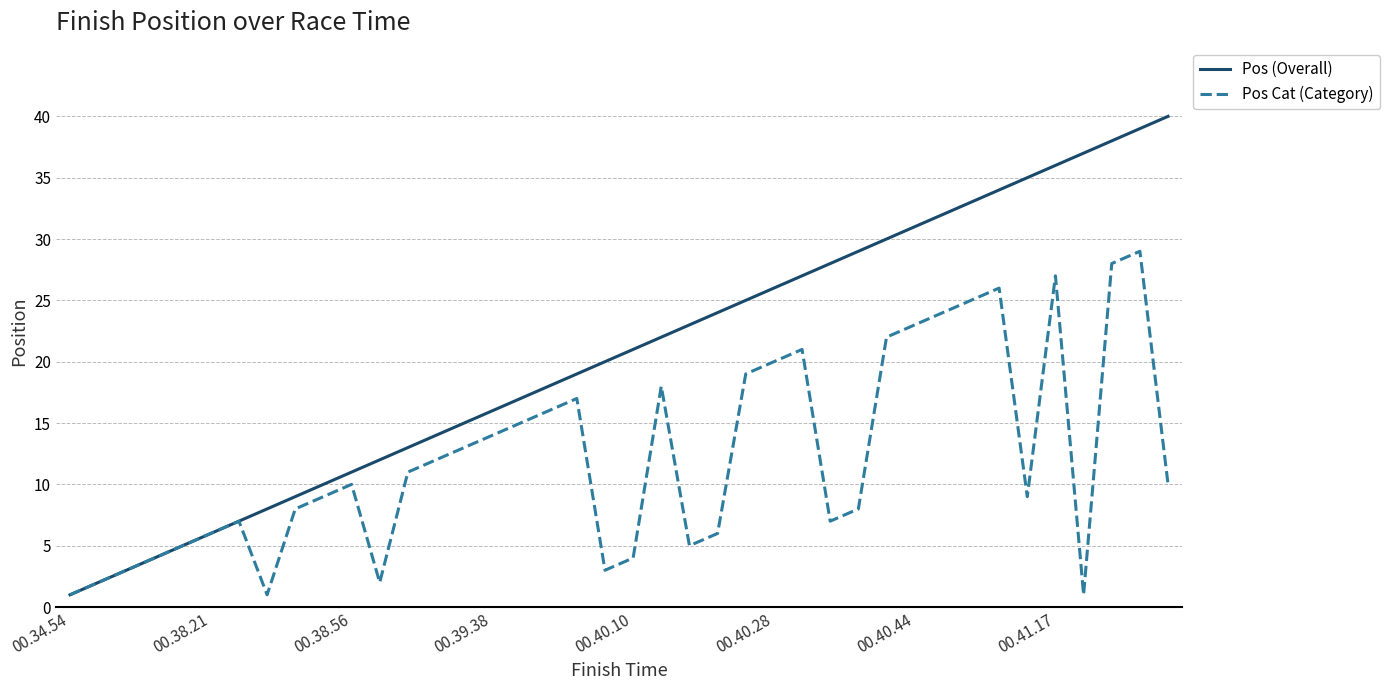

Which series has the widest spread of values?

Pos (Overall)